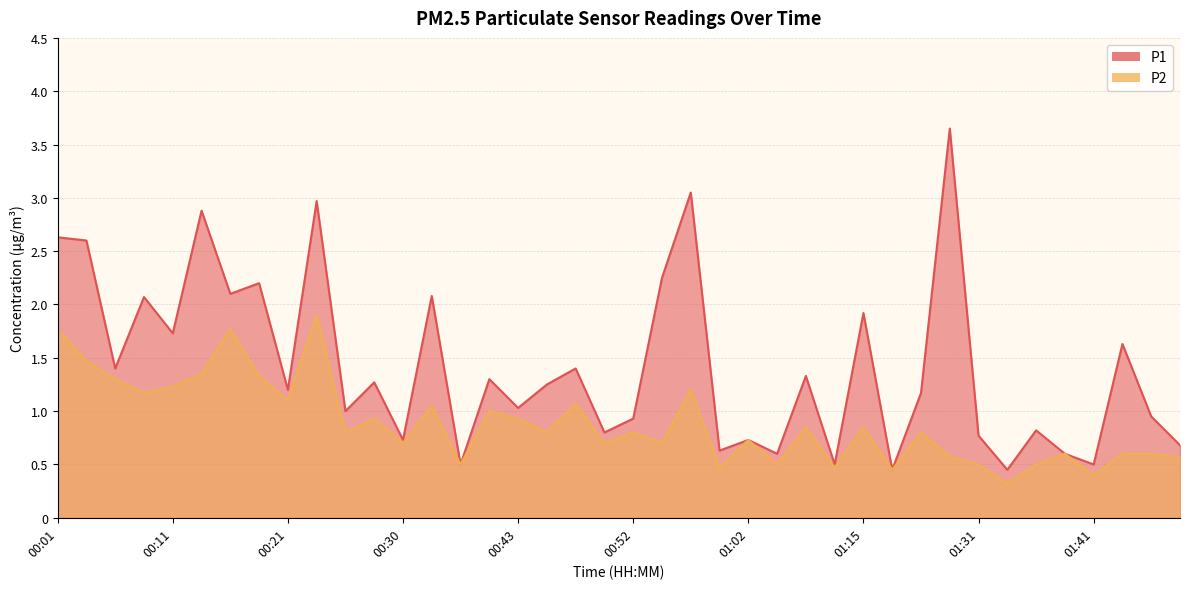

In P2, how many points are lower than both neighbors (excluding endpoints)?

14